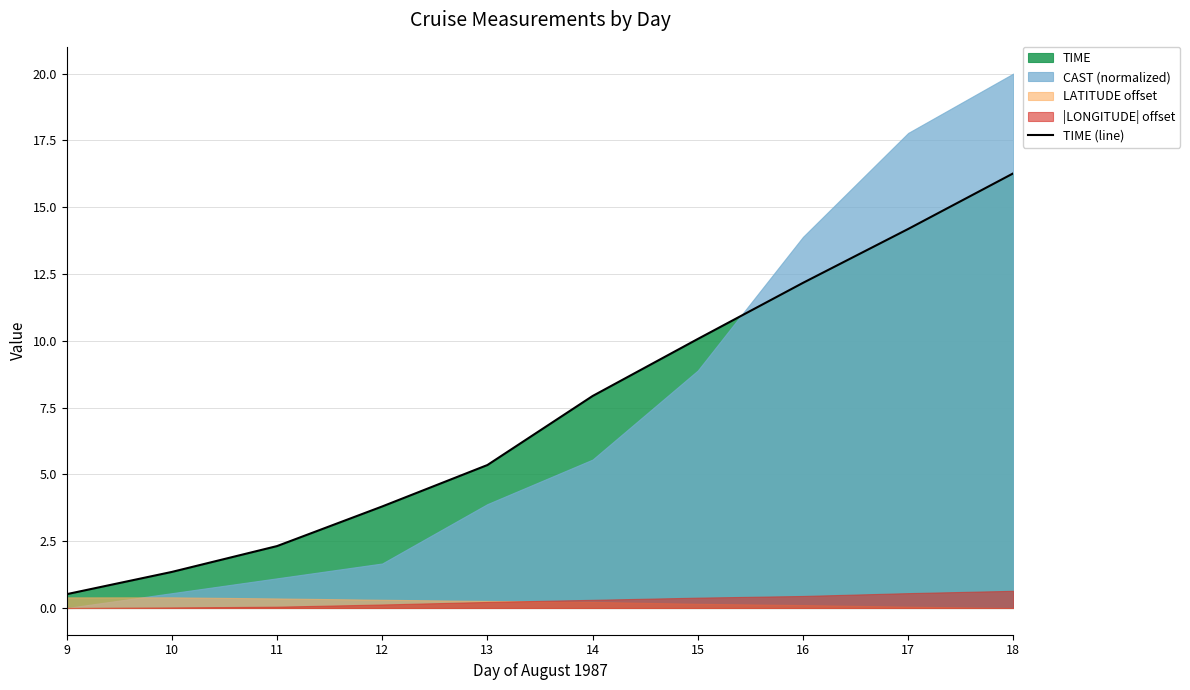

What is the average value?

7.4